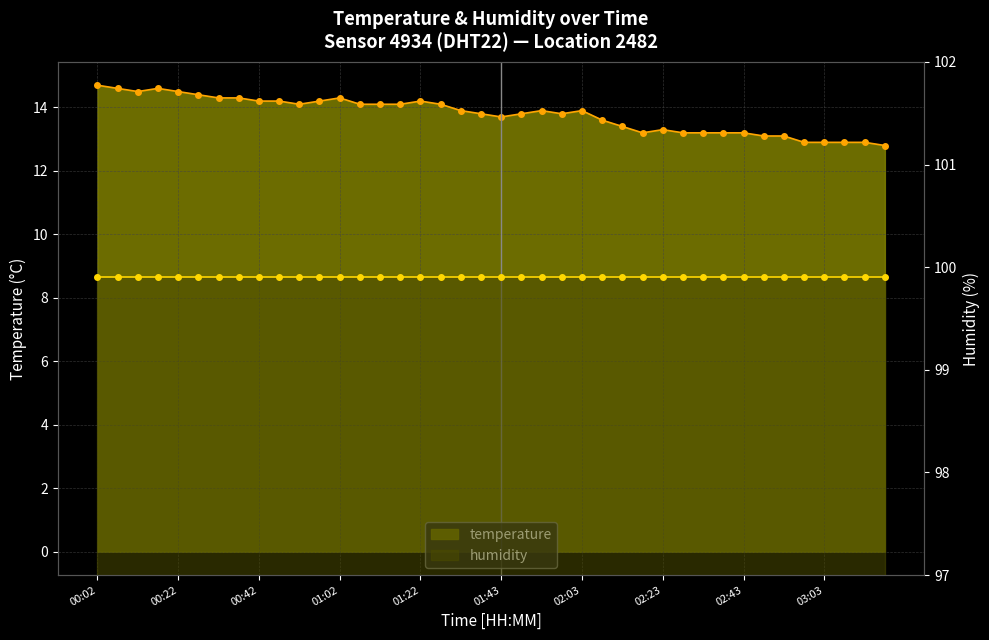

What position from the left is 39?

40